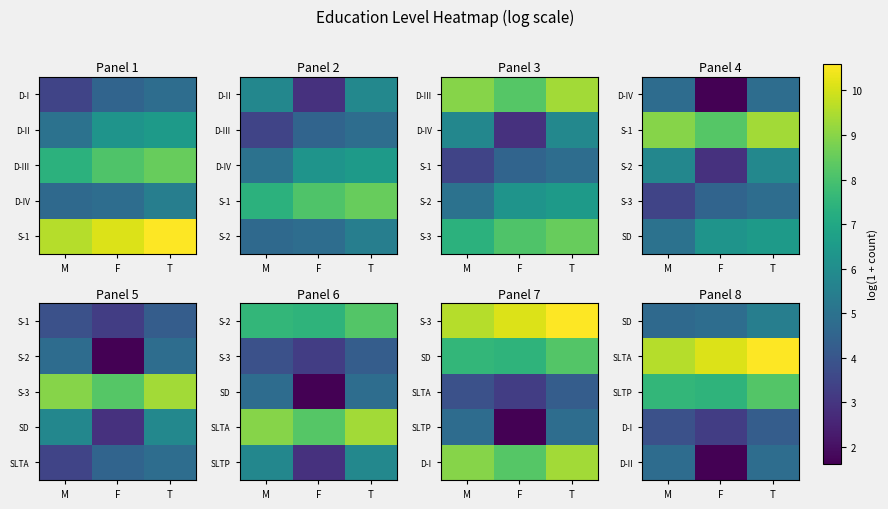

What is the maximum value shown in the chart?

10.6